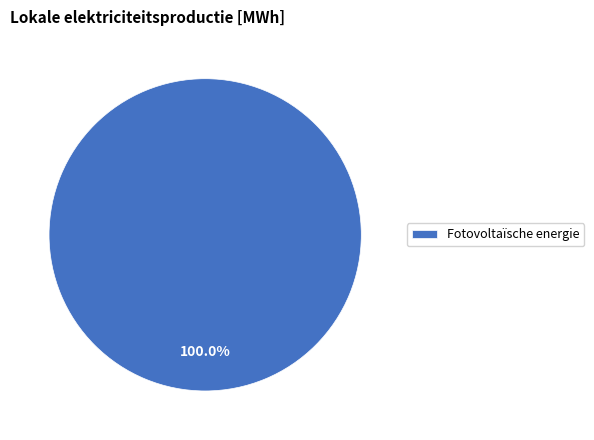

Rank the categories by value from highest to lowest.

Fotovoltaïsche energie